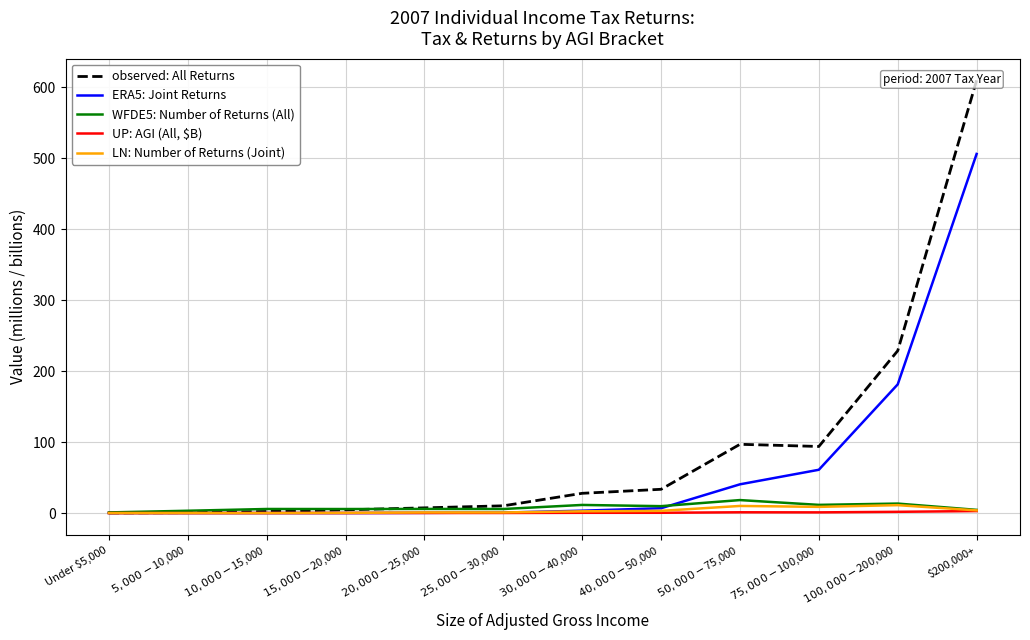

What is the label of the 8th point from the right?

$20,000-$25,000